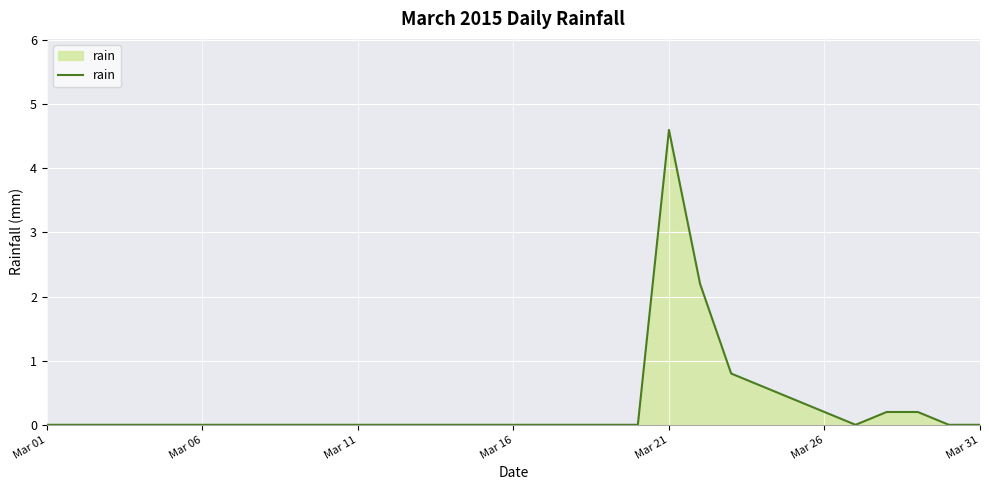

What is the maximum value shown in the chart?

4.6